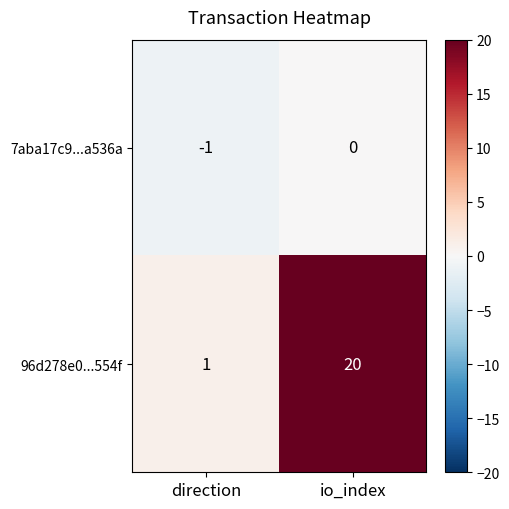

At io_index, list the series in order from smallest to largest.

7aba17c9...a536a, 96d278e0...554f